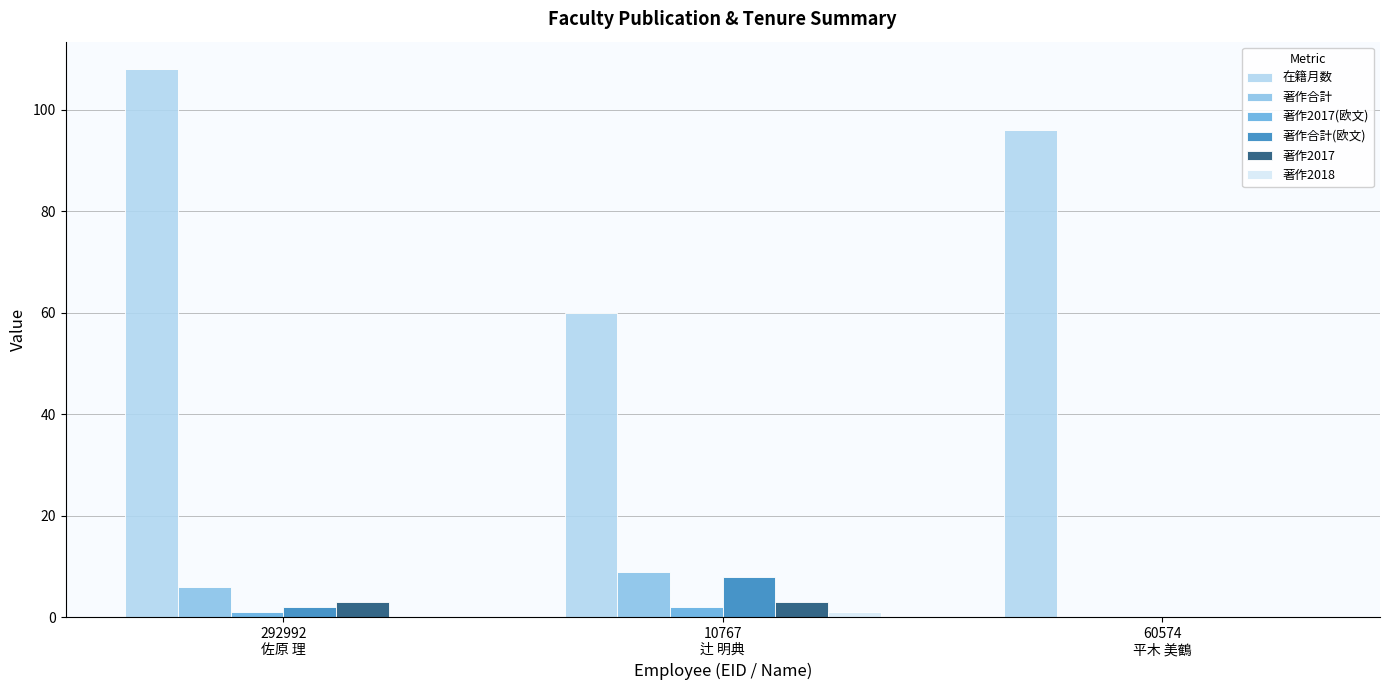

Is the value of 著作合計(欧文) at 10767
辻 明典 greater than the value of 著作2017 at 10767
辻 明典?

Yes